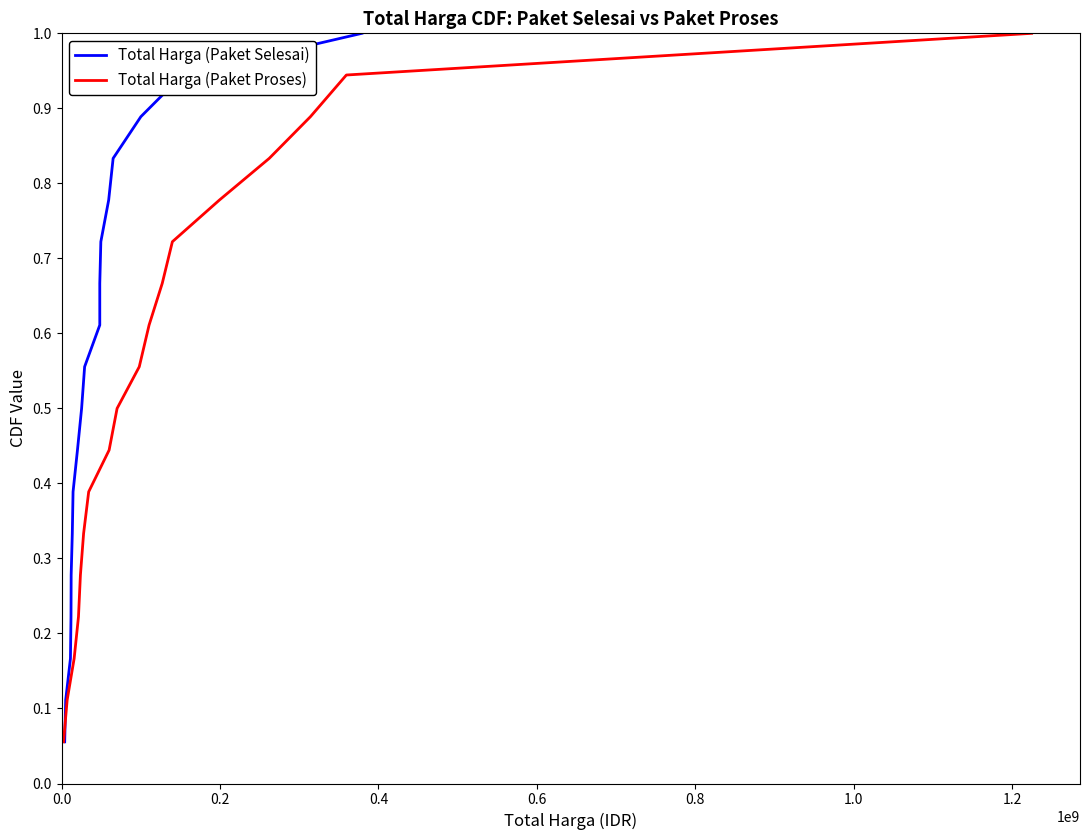

Which series has the largest total across all categories?

Total Harga (Paket Selesai)